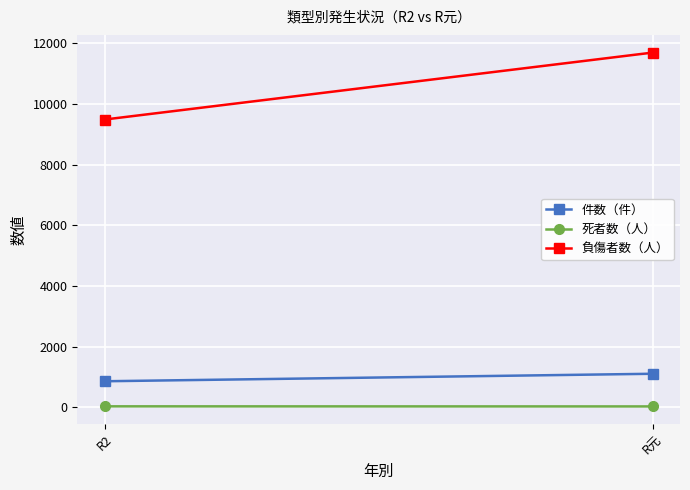

Which has a higher value, R元 or R2?

R元